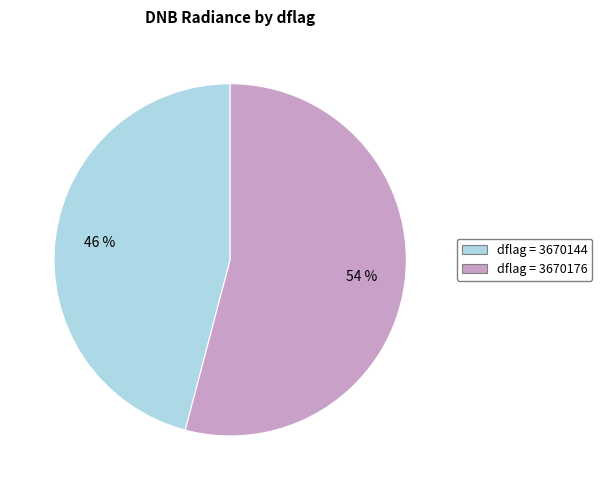

Does any single category account for the majority?

Yes